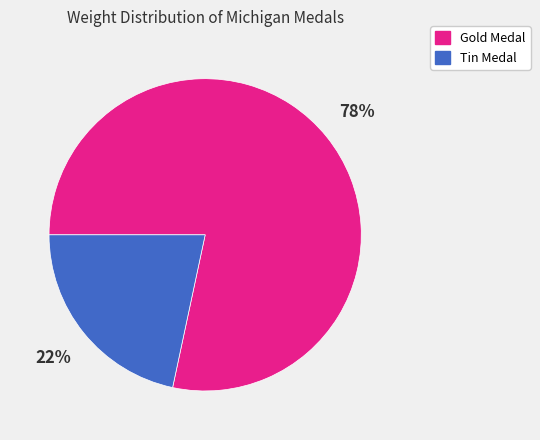

To the nearest percent, what is the average slice percentage?

50%